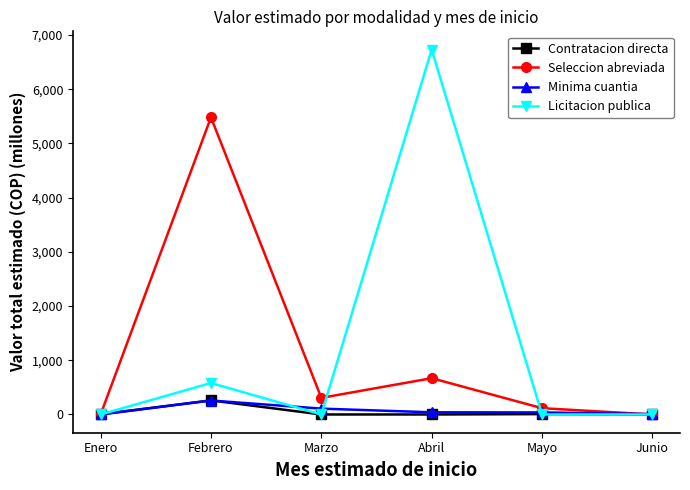

The value of Seleccion abreviada at Febrero is 2433.1. True or false?

False